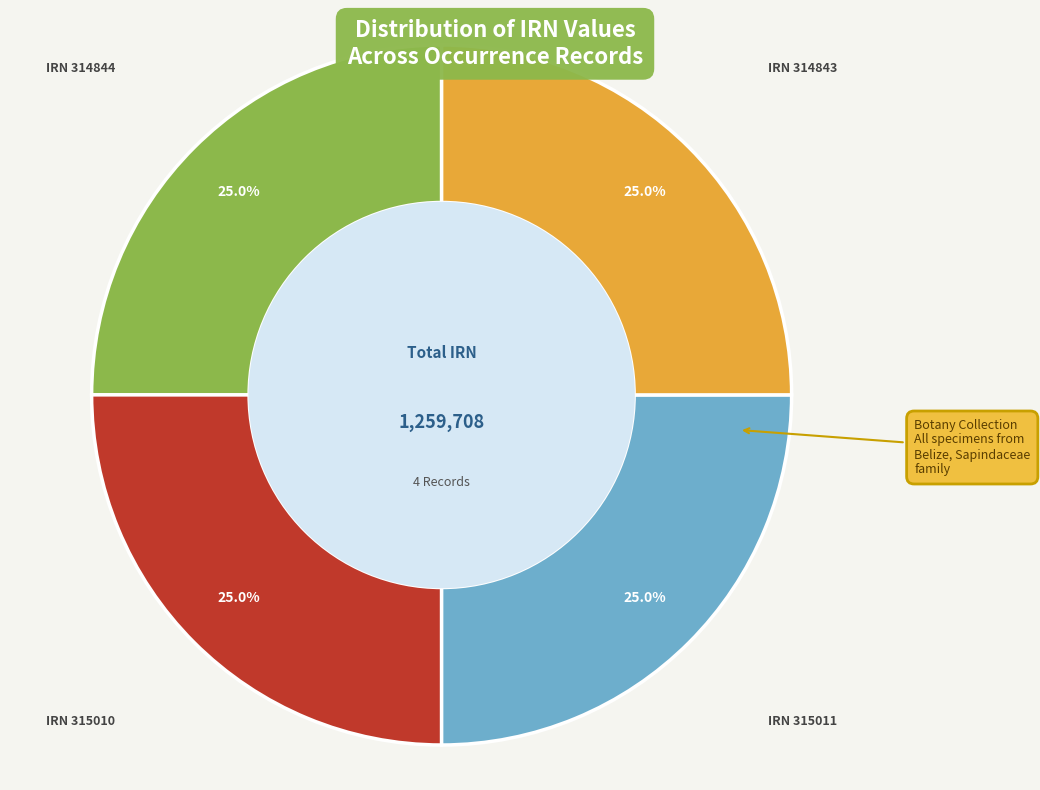

Does any single category account for the majority?

No